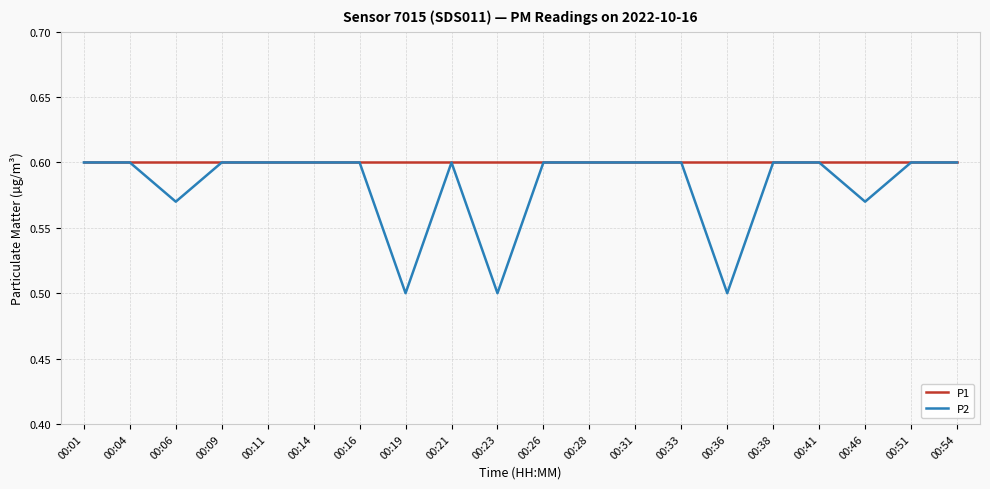

True or false: P1 has a value of 0.6 at 00:51.

True